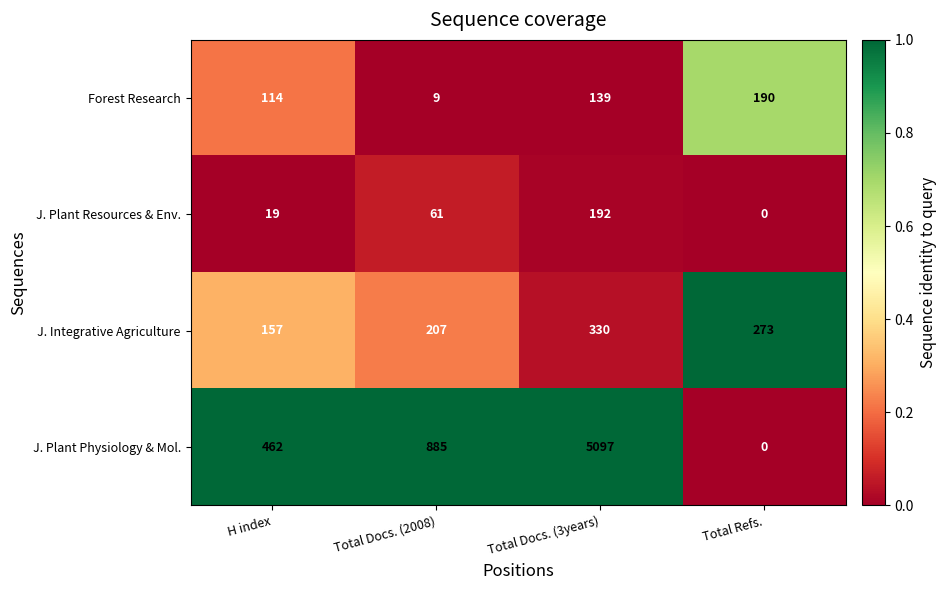

Rank the series by their maximum value, from highest to lowest.

J. Plant Physiology & Mol., J. Integrative Agriculture, J. Plant Resources & Env., Forest Research